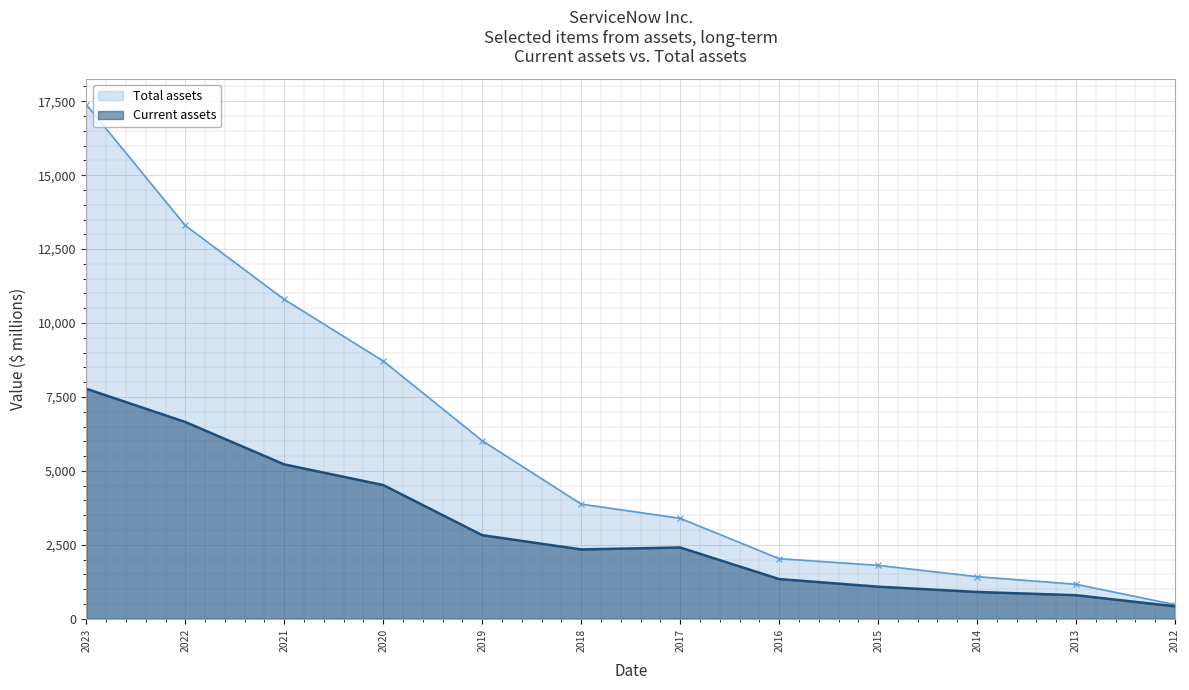

Reading left to right, what are all the values shown in this chart?

Current assets: 2023=7777	2022=6654	2021=5220	2020=4522	2019=2827	2018=2345	2017=2411	2016=1343	2015=1086	2014=907	2013=798	2012=422
Total assets: 2023=17387	2022=13299	2021=10798	2020=8715	2019=6022	2018=3879	2017=3398	2016=2034	2015=1807	2014=1425	2013=1168	2012=478